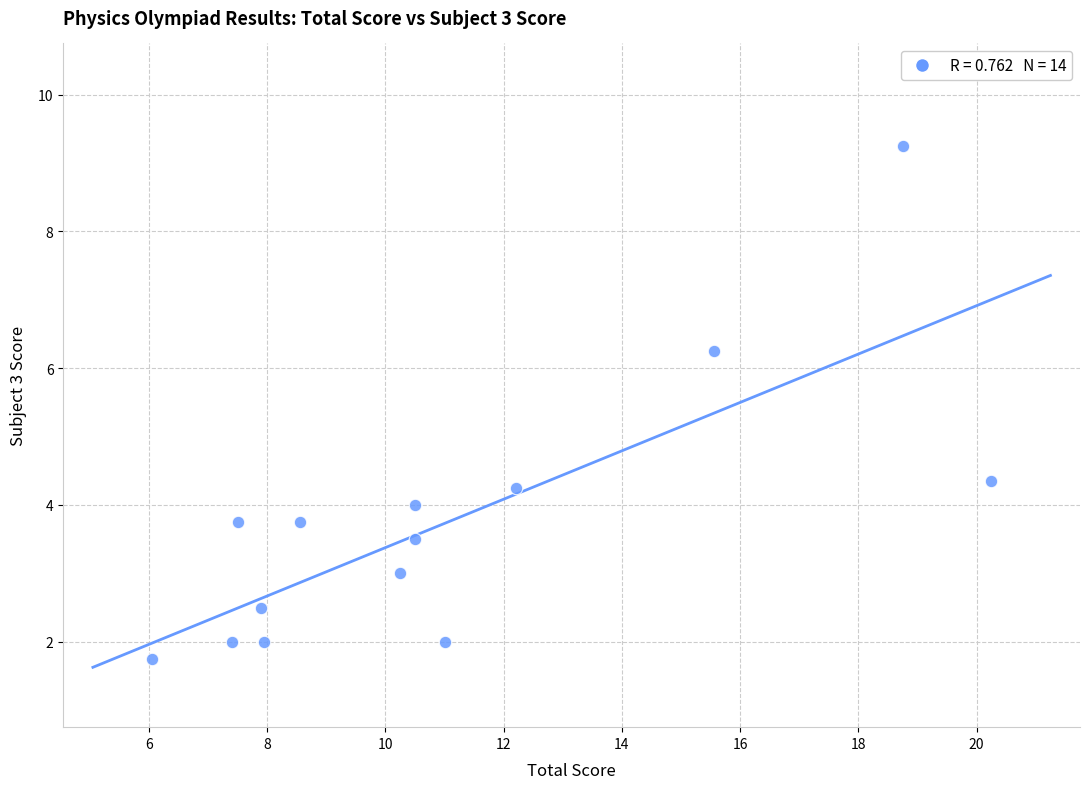

What is the range of X values (max minus min)?

14.2